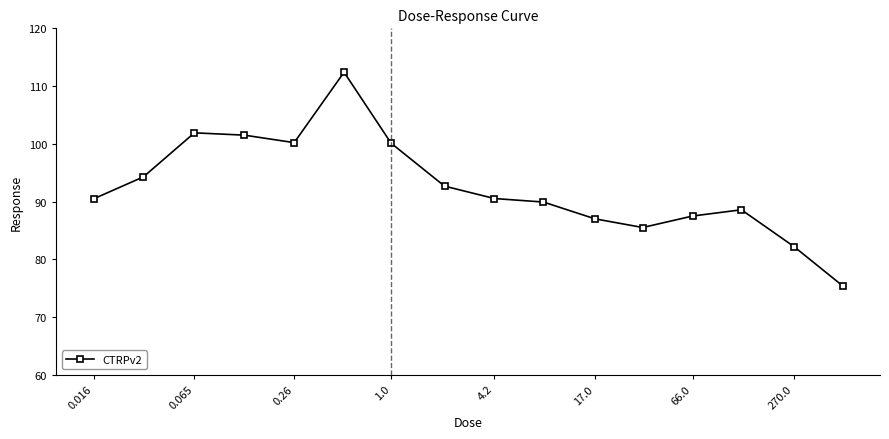

How many interior local peaks (higher than both neighbors) does the data have?

3